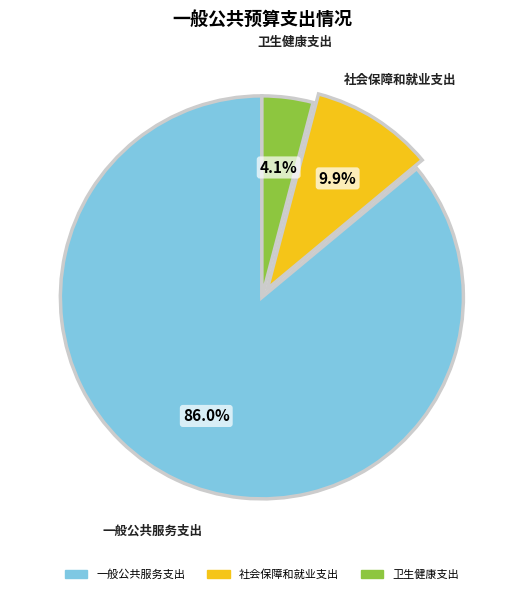

Is it true that 社会保障和就业支出 is 10% of the pie?

True